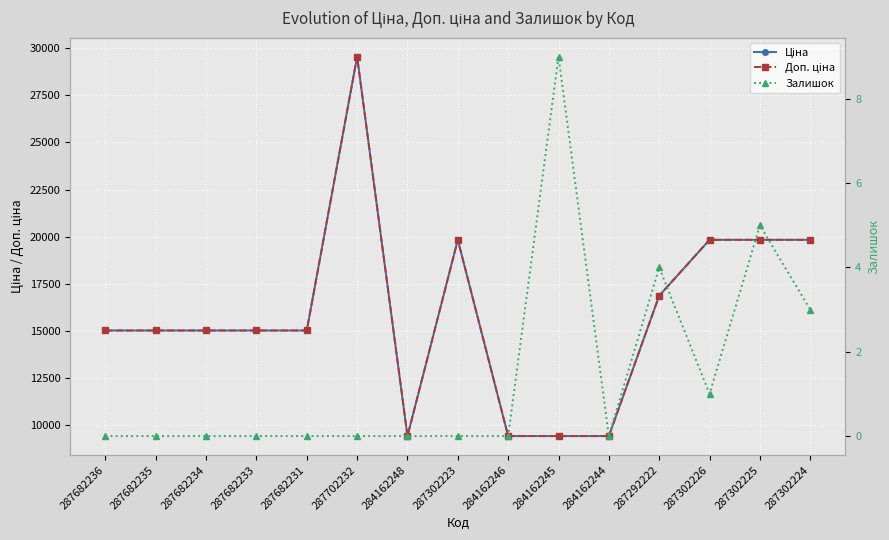

What is the total value across all series at 287292222?

33730.3